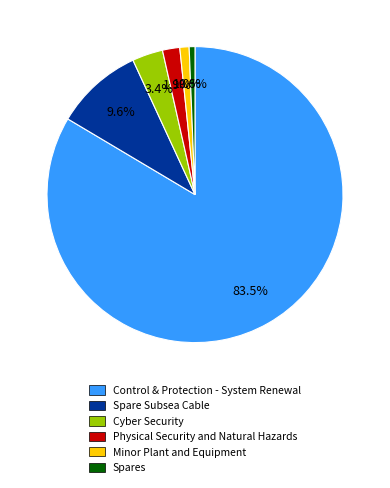

To the nearest percent, what is the average slice percentage?

17%